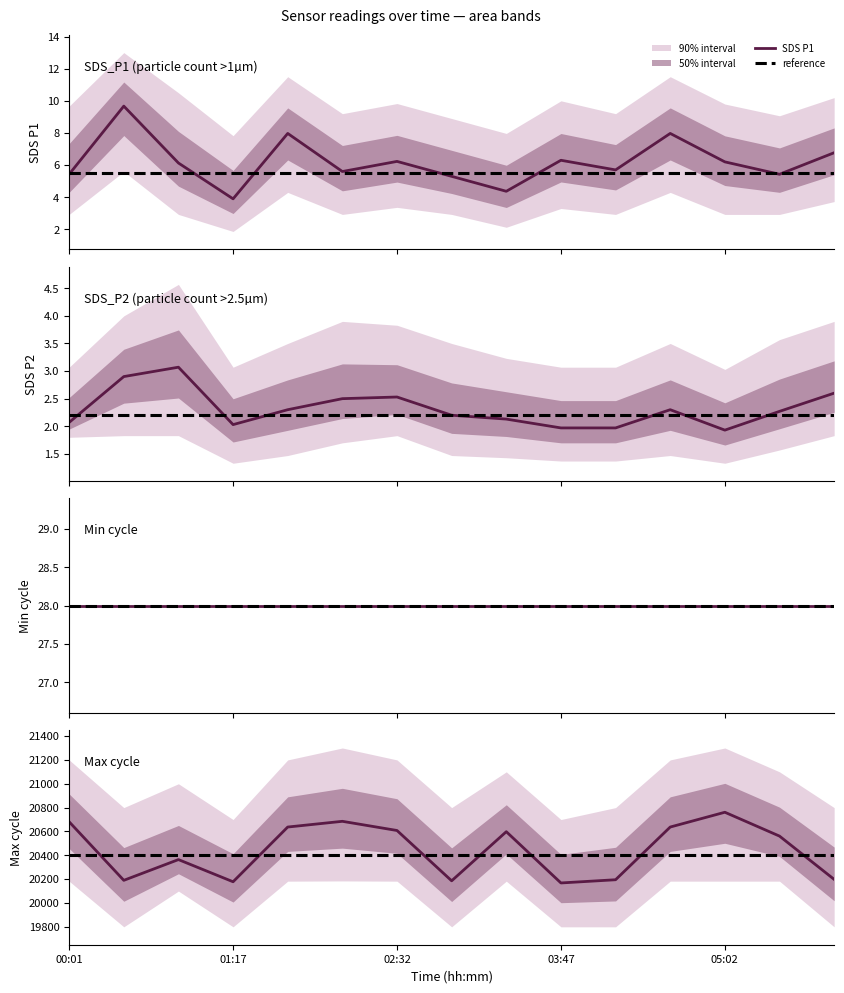

True or false: Min cycle and SDS P2 intersect in this chart.

False